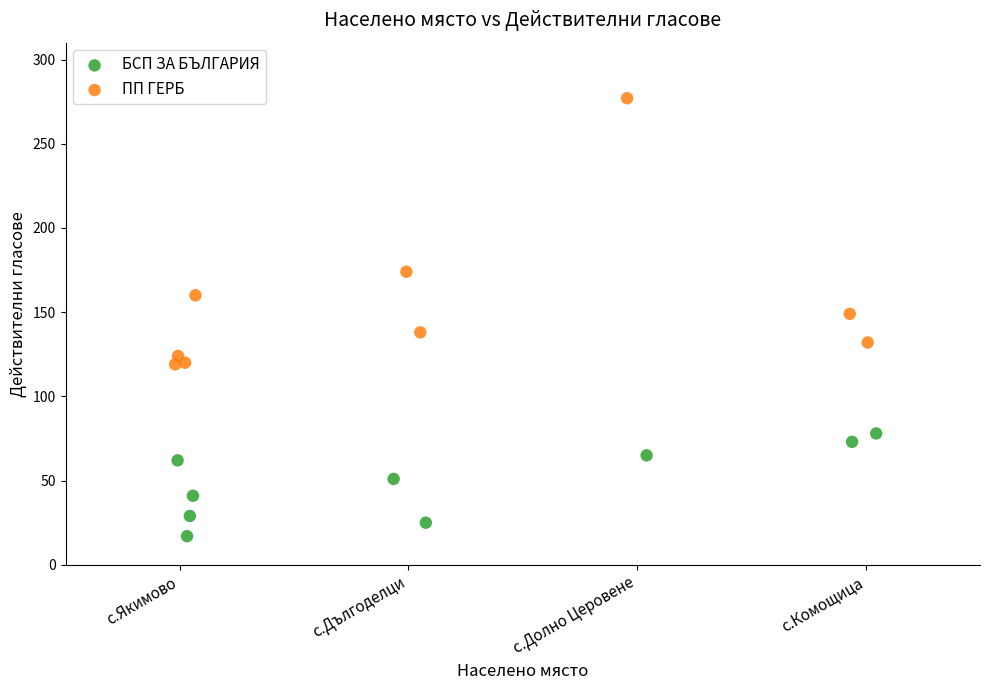

What are all the series names shown in the legend?

БСП ЗА БЪЛГАРИЯ, ПП ГЕРБ